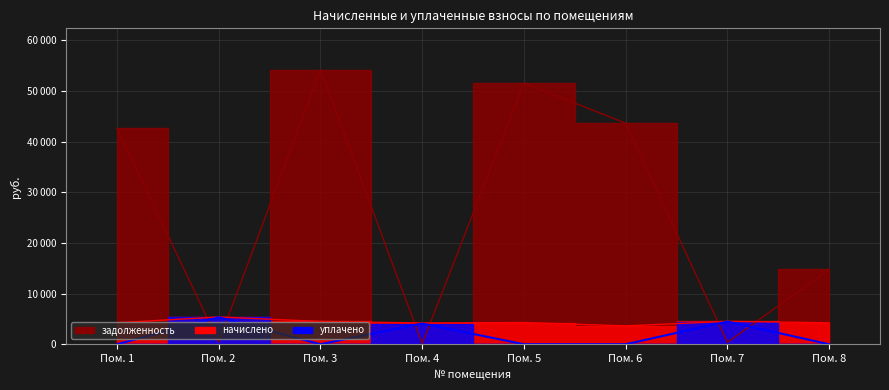

How many interior local peaks does the задолженность series have?

2